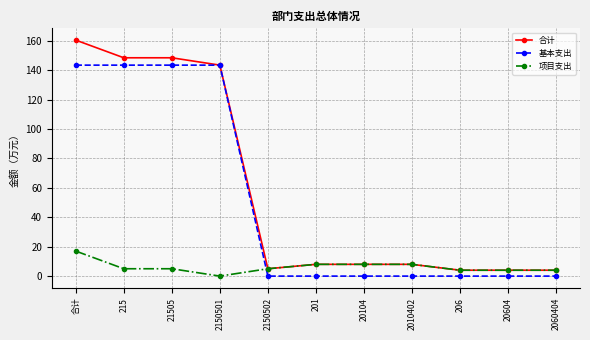

Which series has the widest spread of values?

合计